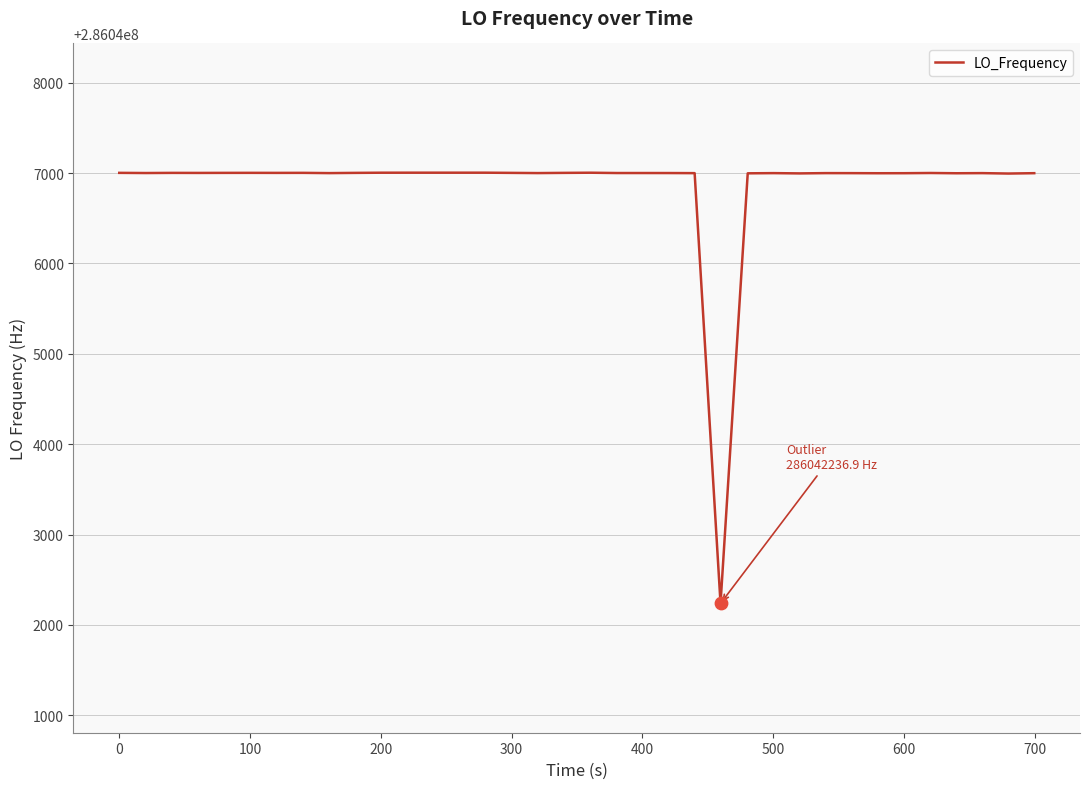

What is the difference between the maximum and minimum values?

4767.5